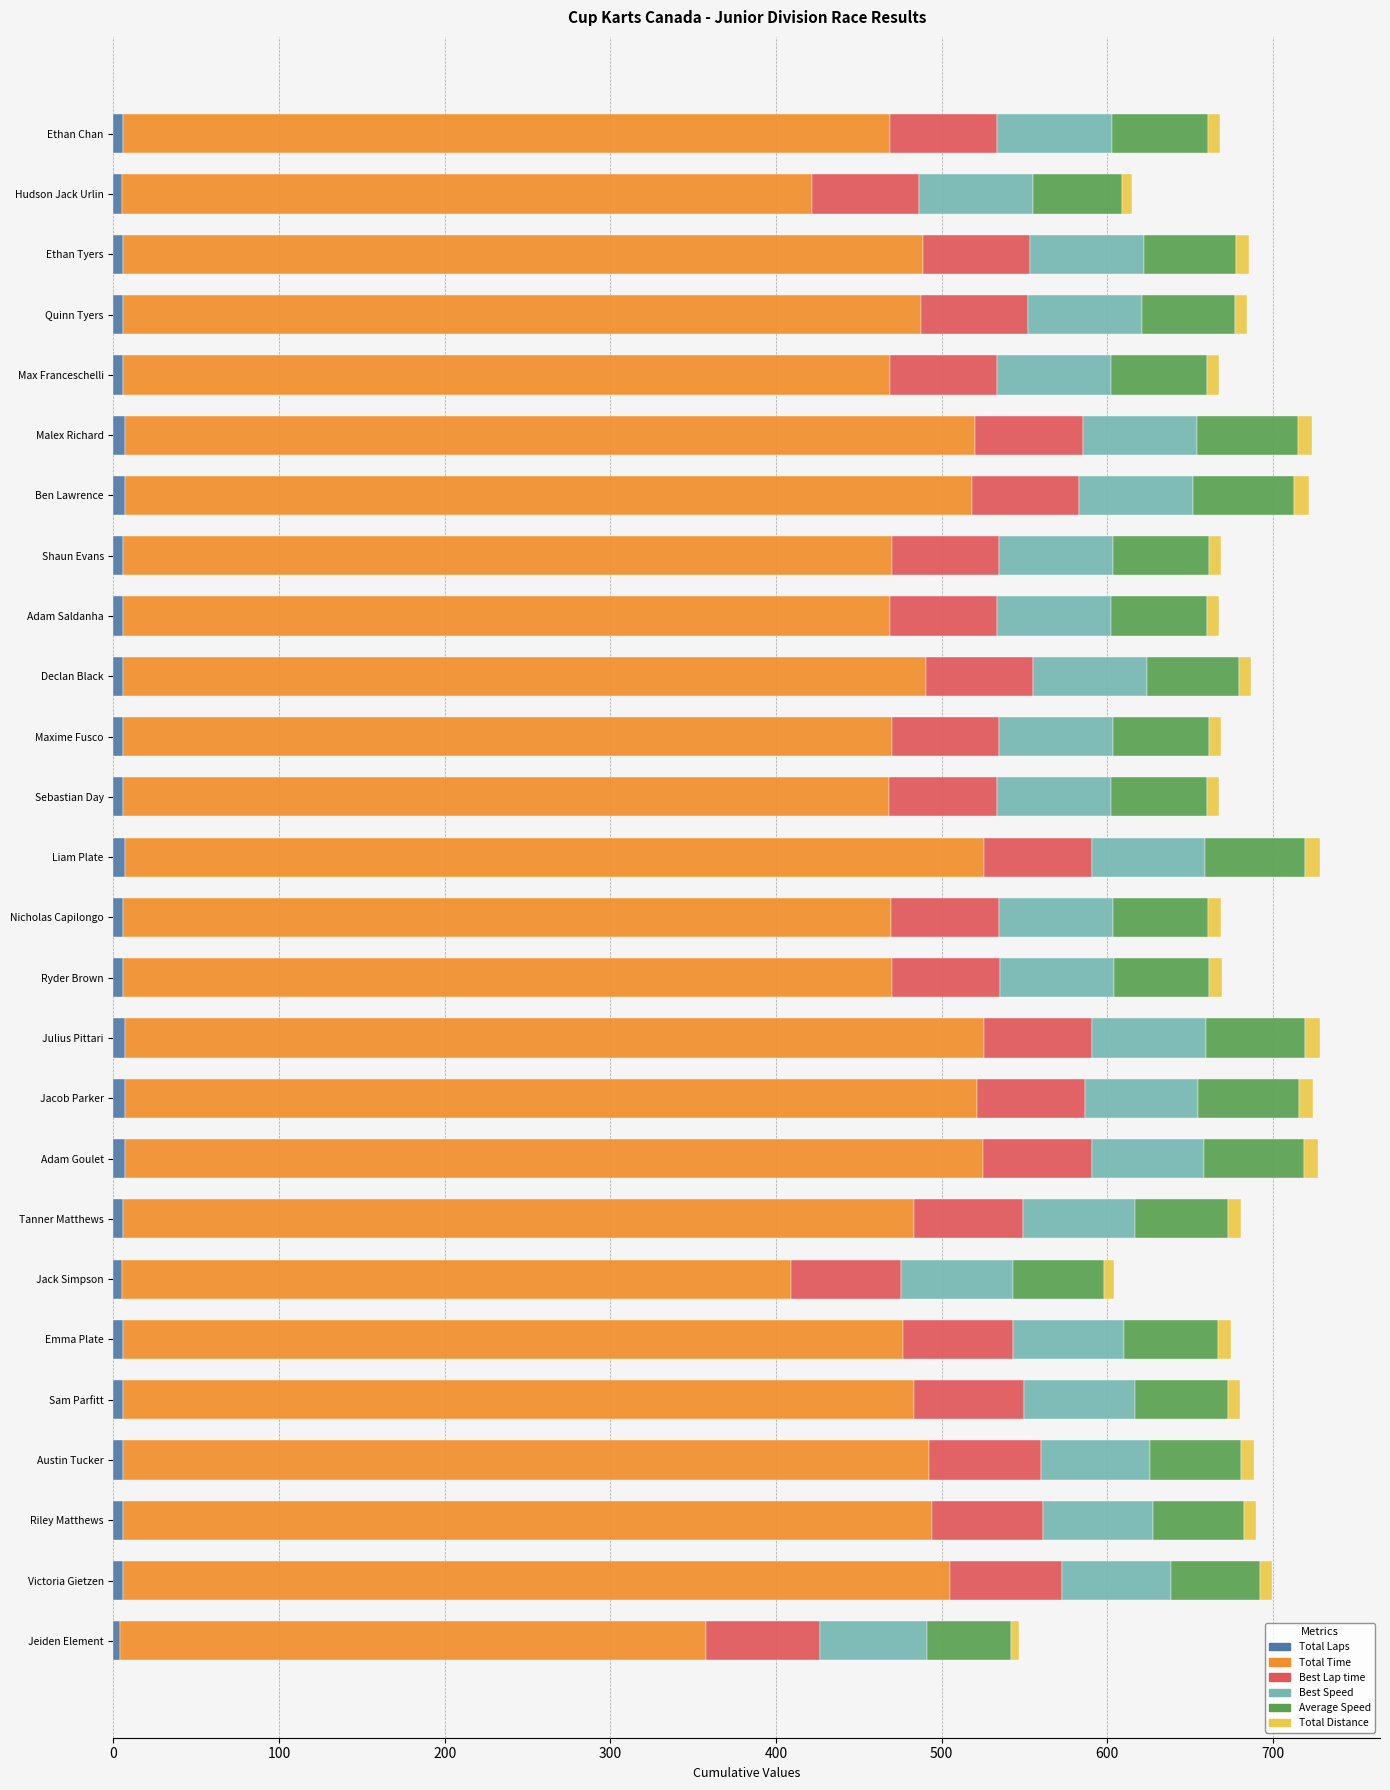

How many Total Laps values are between 6 and 7?

23